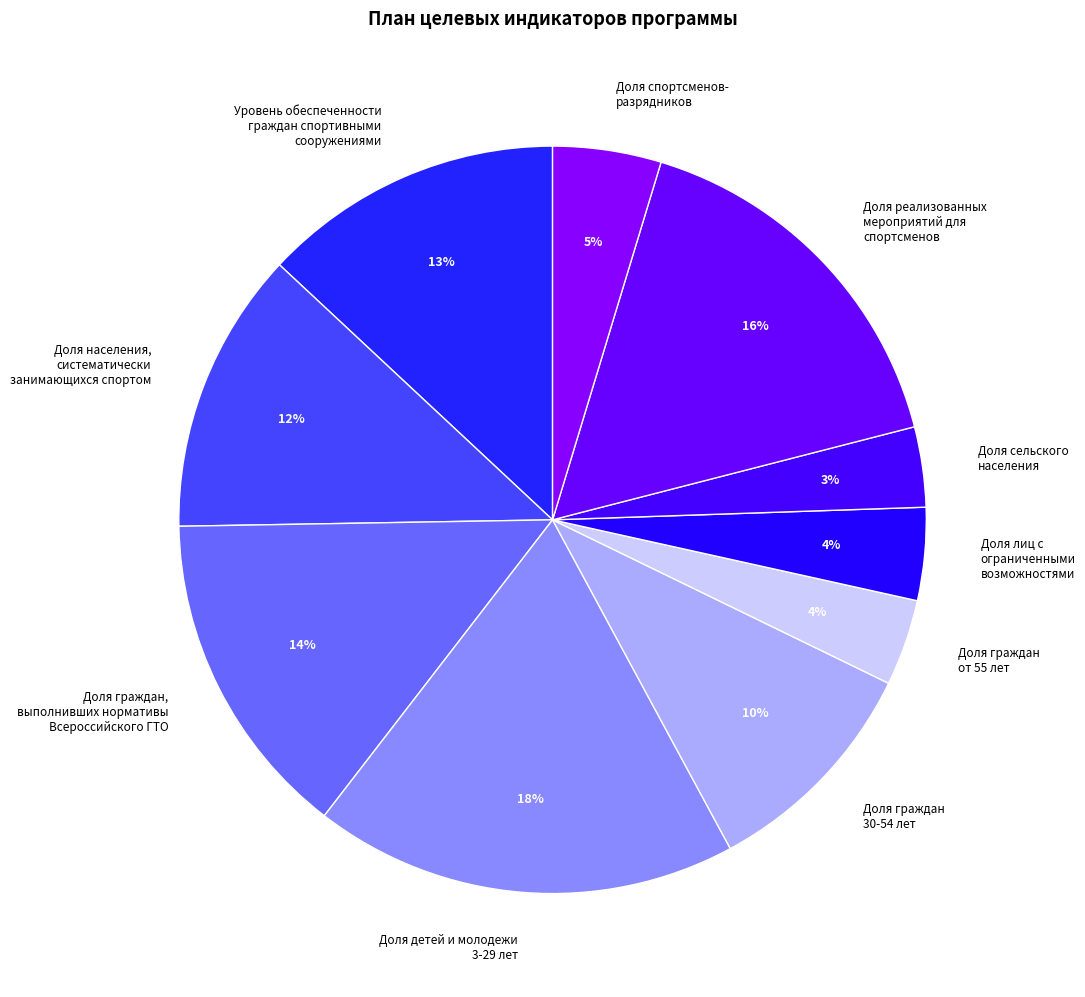

Between Доля граждан, выполнивших нормативы Всероссийского ГТО and Доля спортсменов- разрядников, which is larger?

Доля граждан, выполнивших нормативы Всероссийского ГТО